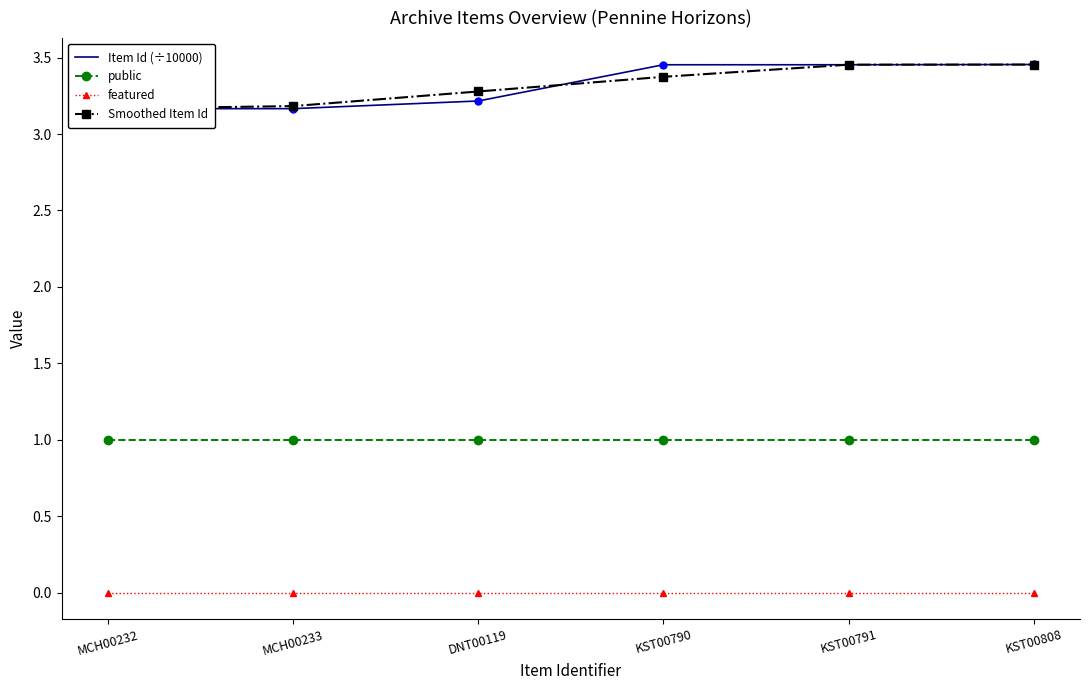

Reading right to left, list all the values displayed in this chart.

Item Id (÷10000): KST00808=3.5	KST00791=3.5	KST00790=3.5	DNT00119=3.2	MCH00233=3.2	MCH00232=3.2
public: KST00808=1.0	KST00791=1.0	KST00790=1.0	DNT00119=1.0	MCH00233=1.0	MCH00232=1.0
featured: KST00808=0.0	KST00791=0.0	KST00790=0.0	DNT00119=0.0	MCH00233=0.0	MCH00232=0.0
Smoothed Item Id: KST00808=3.5	KST00791=3.5	KST00790=3.4	DNT00119=3.3	MCH00233=3.2	MCH00232=3.2